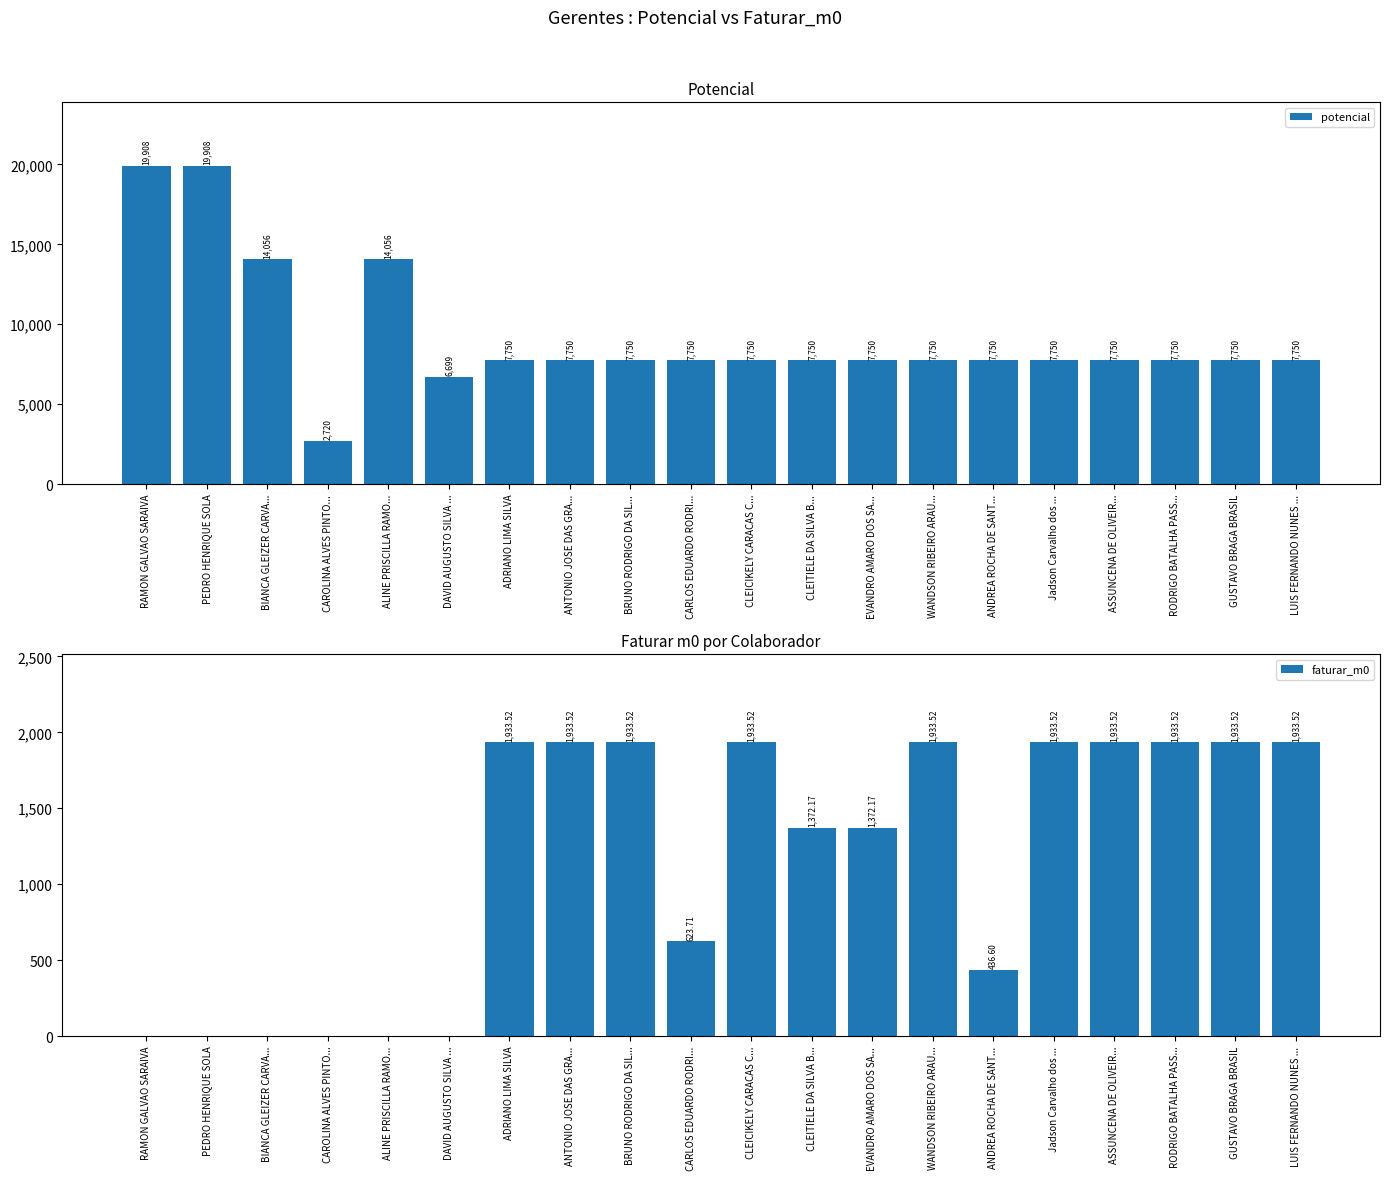

Reading right to left, what are all the values shown in this chart?

potencial: 7750.3	7750.3	7750.3	7750.3	7750.3	7750.3	7750.3	7750.3	7750.3	7750.3	7750.3	7750.3	7750.3	7750.3	6699.4	14055.9	2720.5	14055.9	19907.5	19907.5
faturar_m0: 1933.5	1933.5	1933.5	1933.5	1933.5	436.6	1933.5	1372.2	1372.2	1933.5	623.7	1933.5	1933.5	1933.5	0.0	0.0	0.0	0.0	0.0	0.0